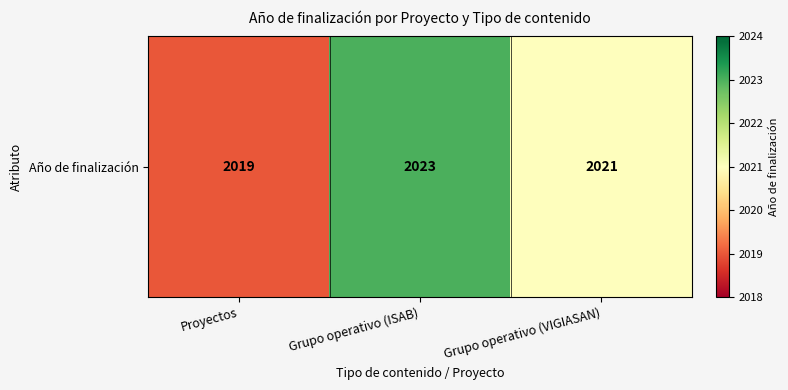

Which label corresponds to the smallest value in the chart?

Proyectos